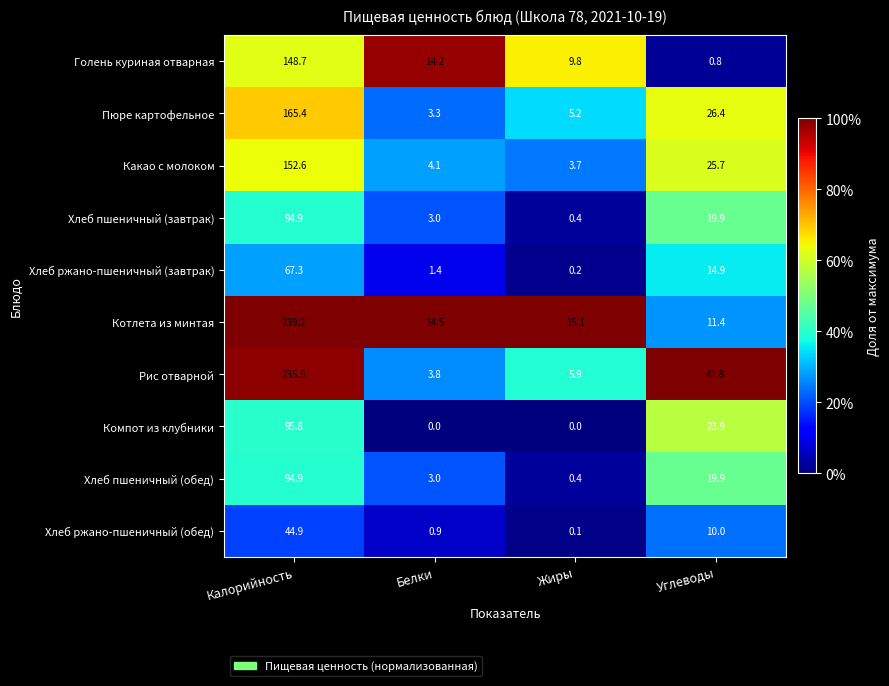

What is the sum of the Рис отварной values at Калорийность and Углеводы?

277.3